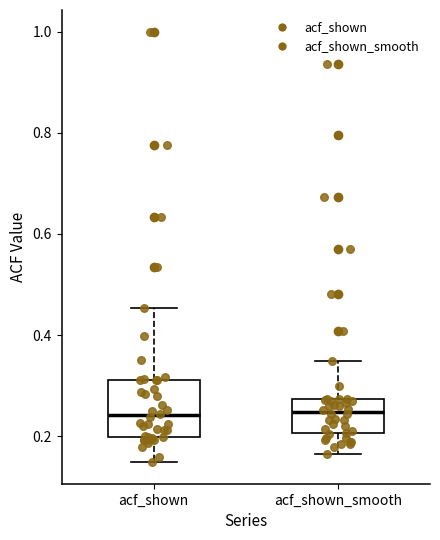

Reading left to right, read every box against the y-axis: the position of its median line, the range the box covers, and the ends of its whiskers. The values are not printed on the chart, so give them approximately, as read against the axis.

acf_shown: median 0.24, box 0.20 to 0.32, whiskers 0.14 to 0.46
acf_shown_smooth: median 0.24, box 0.20 to 0.28, whiskers 0.16 to 0.34